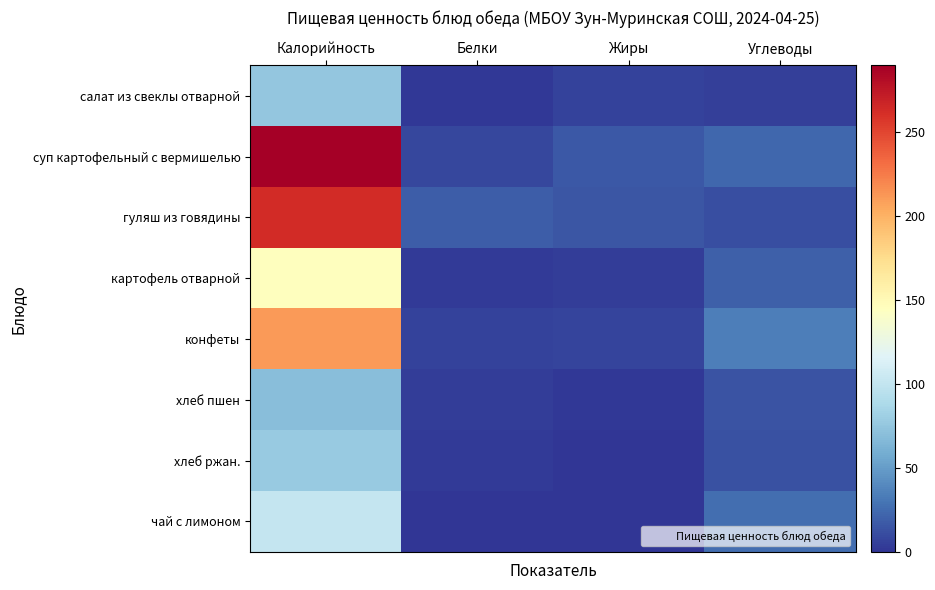

At Жиры, list the series in order from largest to smallest.

суп картофельный с вермишелью, гуляш из говядины, конфеты, салат из свеклы отварной, картофель отварной, хлеб пшен, хлеб ржан., чай с лимоном